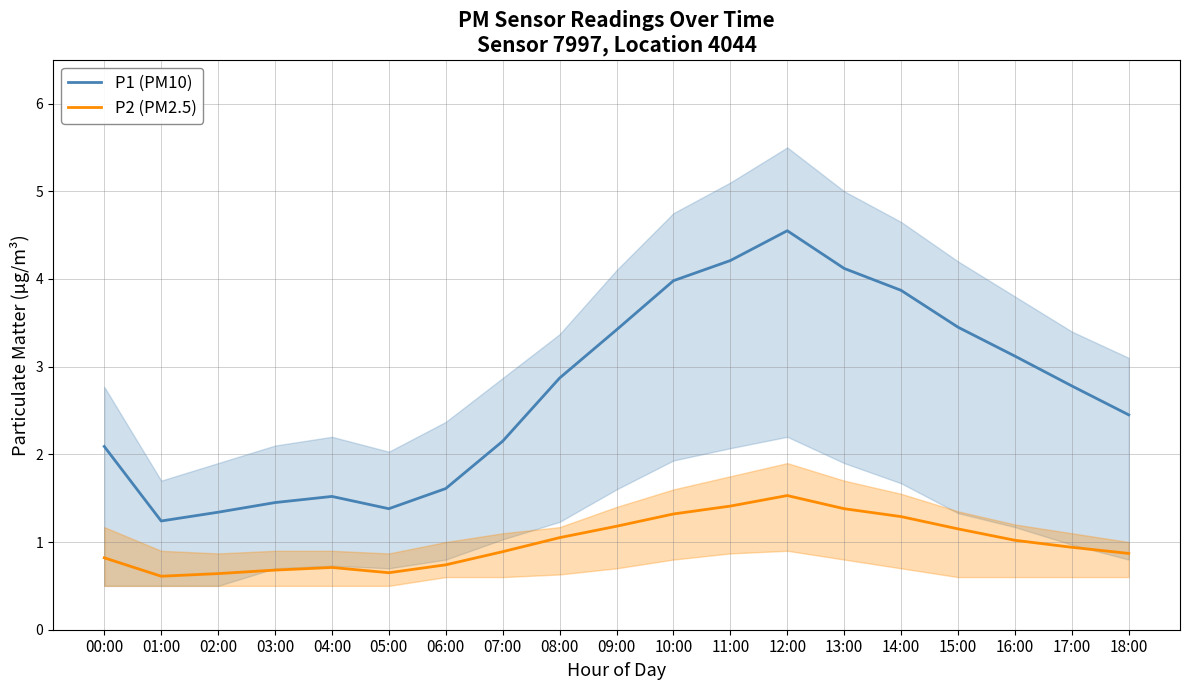

Reading right to left, extract all data points from this chart.

P1 (PM10): 18:00=2.5	17:00=2.8	16:00=3.1	15:00=3.5	14:00=3.9	13:00=4.1	12:00=4.5	11:00=4.2	10:00=4.0	09:00=3.4	08:00=2.9	07:00=2.1	06:00=1.6	05:00=1.4	04:00=1.5	03:00=1.4	02:00=1.3	01:00=1.2	00:00=2.1
P2 (PM2.5): 18:00=0.9	17:00=0.9	16:00=1.0	15:00=1.1	14:00=1.3	13:00=1.4	12:00=1.5	11:00=1.4	10:00=1.3	09:00=1.2	08:00=1.1	07:00=0.9	06:00=0.7	05:00=0.7	04:00=0.7	03:00=0.7	02:00=0.6	01:00=0.6	00:00=0.8